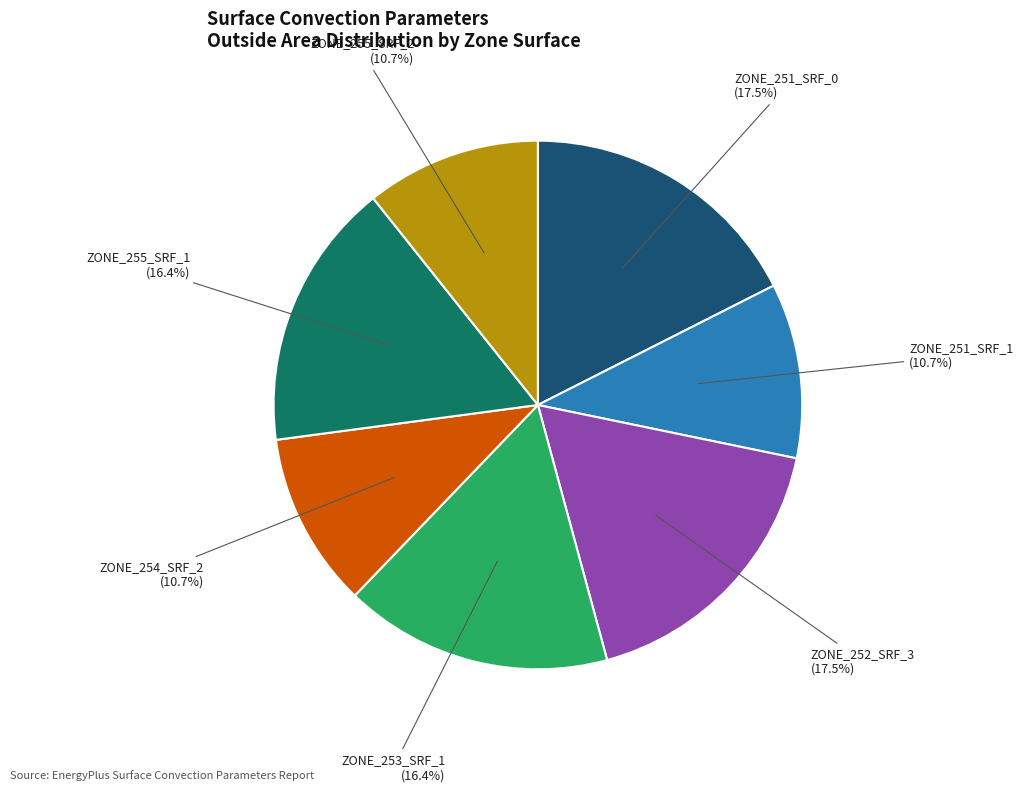

Does any single category account for the majority?

No